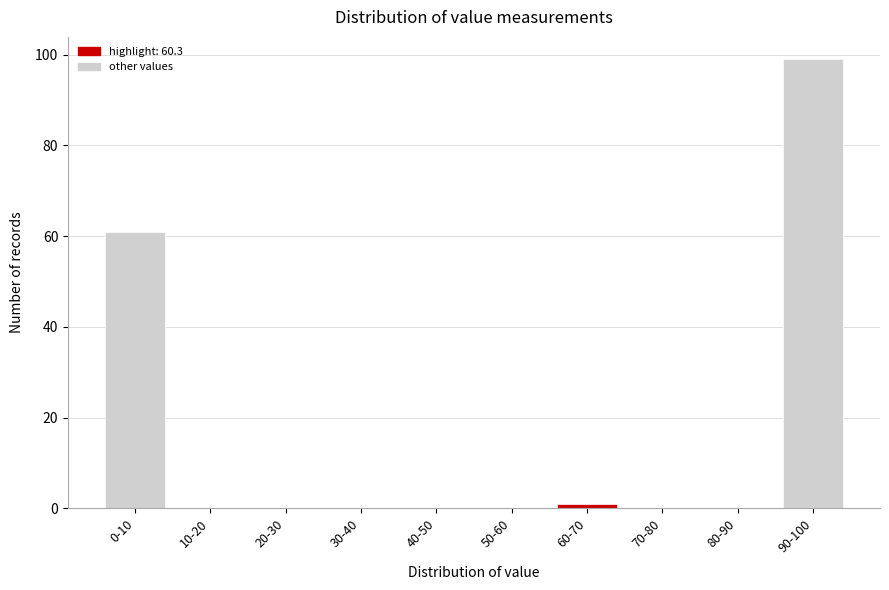

Reading left to right, transcribe all the data shown in this chart.

0-10=61	10-20=0	20-30=0	30-40=0	40-50=0	50-60=0	60-70=1	70-80=0	80-90=0	90-100=99